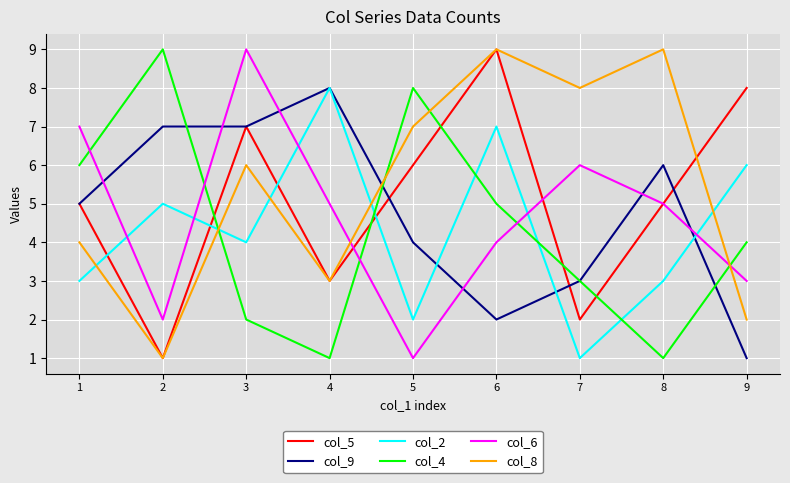

True or false: col_5 and col_4 cross at least once.

True